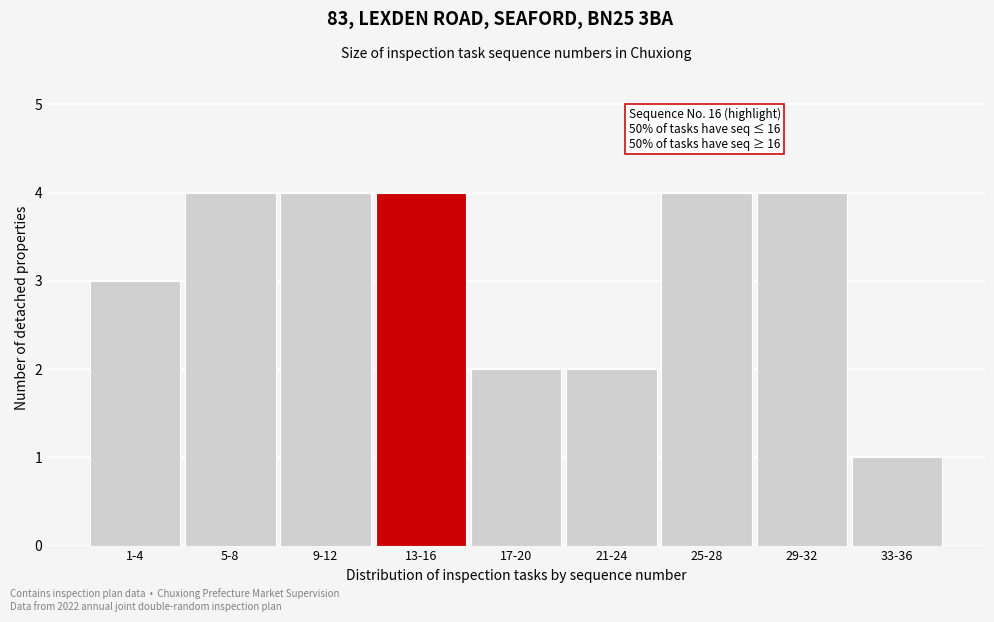

Reading right to left, extract all data points from this chart.

1	4	4	2	2	4	4	4	3